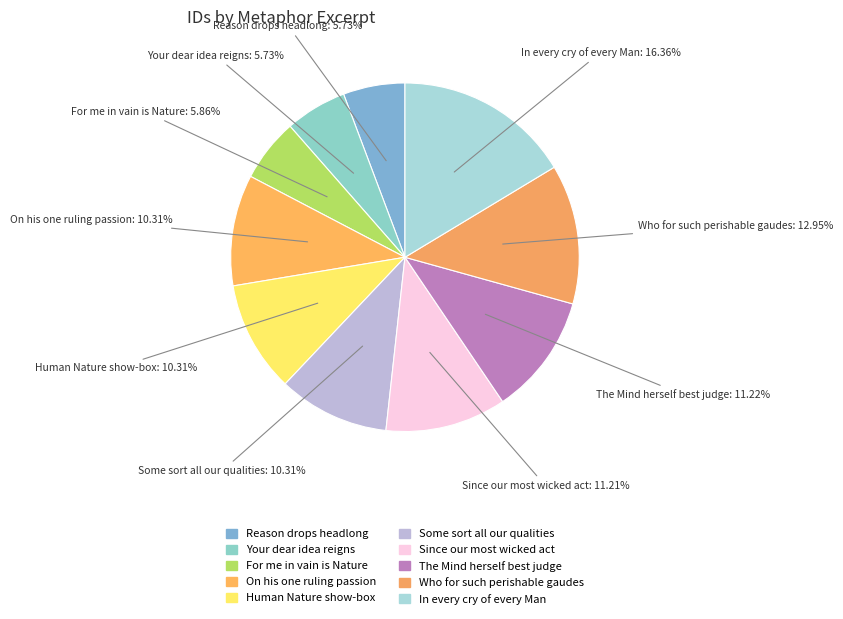

What is the largest slice in the pie chart?

In every cry of every Man